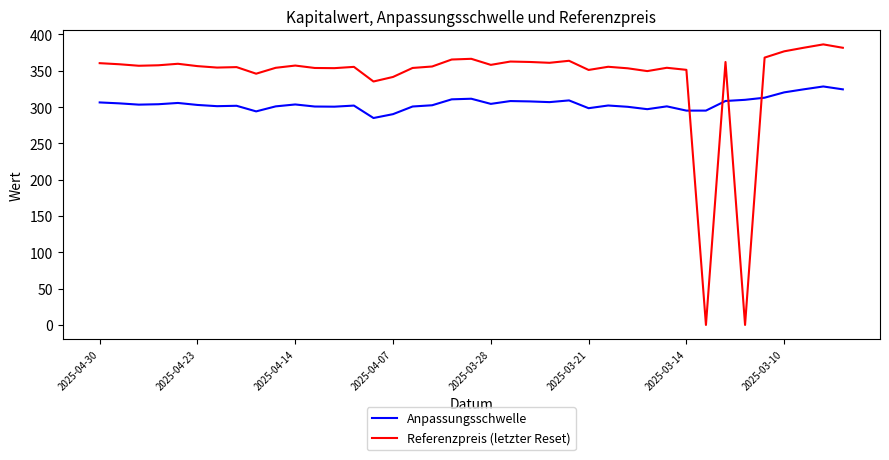

List the series in order of their peak value, lowest first.

Anpassungsschwelle, Referenzpreis (letzter Reset)